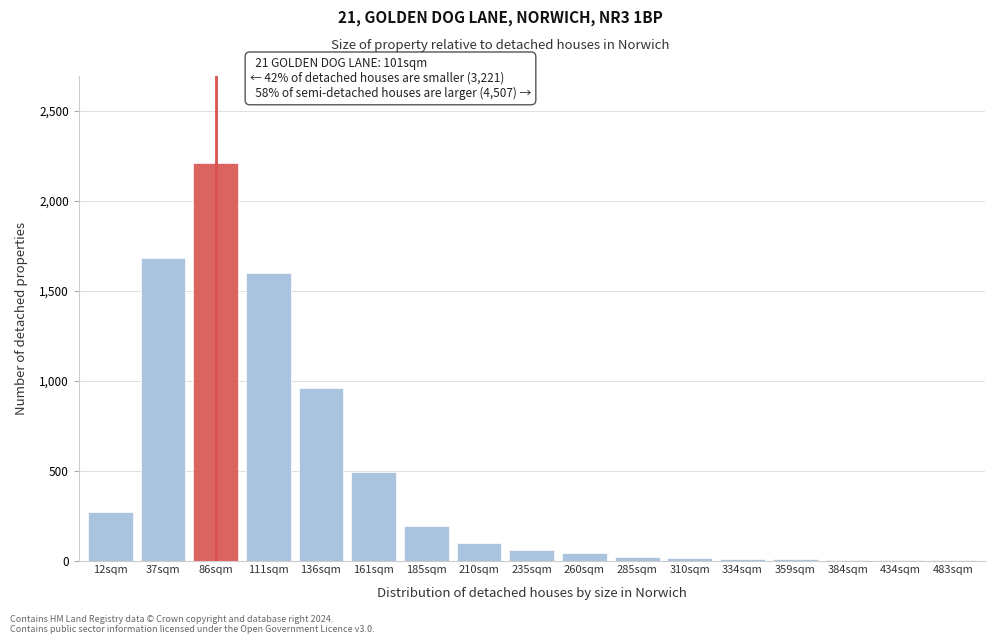

Where is the data nearest to the value 1106?

136sqm